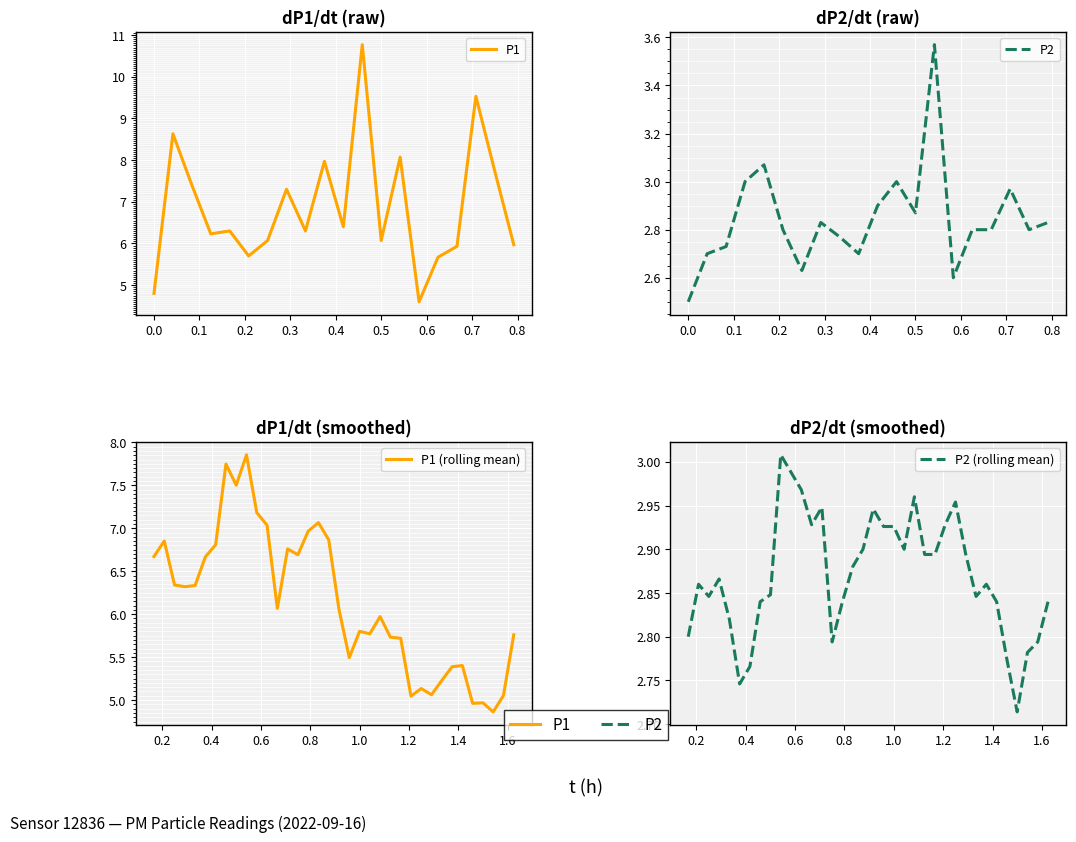

Rank the series by their maximum value, from lowest to highest.

P2, P1